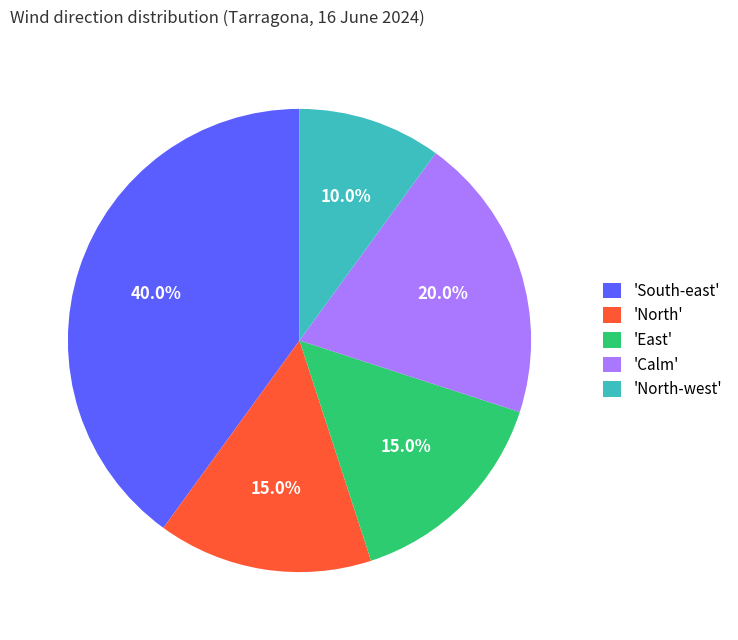

Between 'East' and 'North-west', which is larger?

'East'